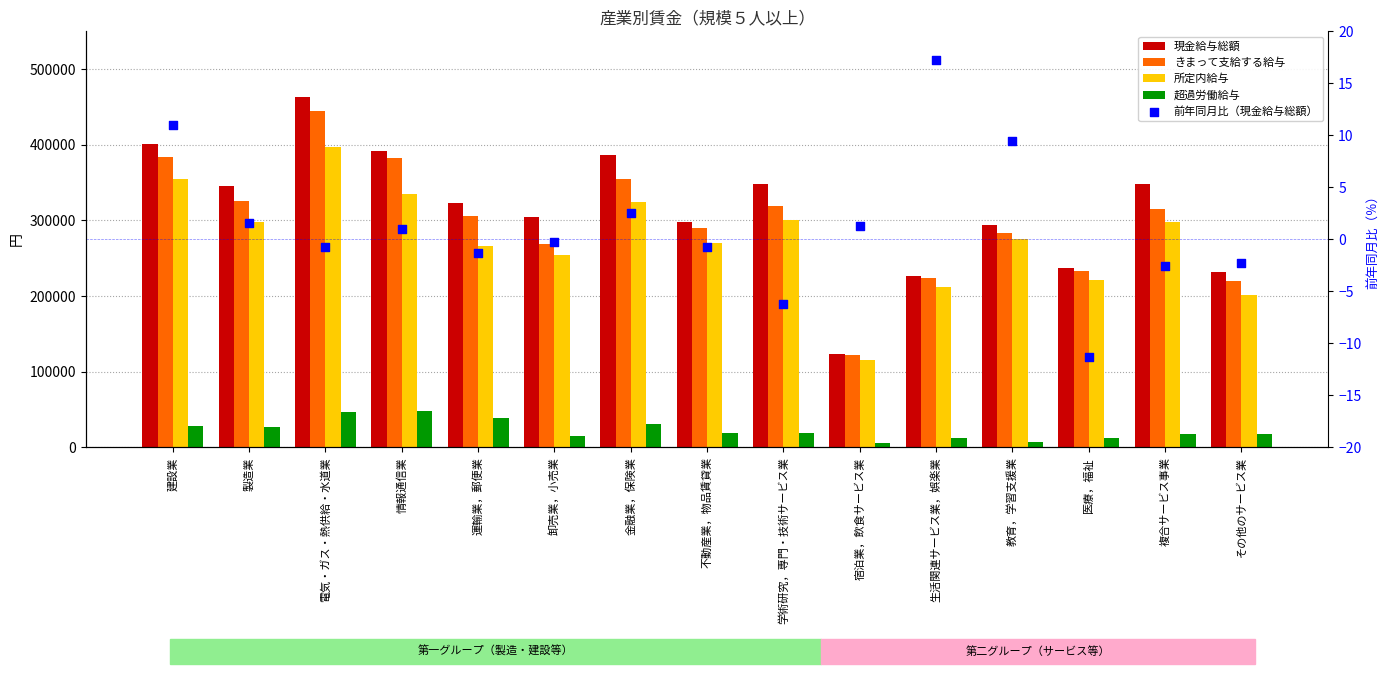

What is the total value across all series at 宿泊業，飲食サービス業?

366833.3